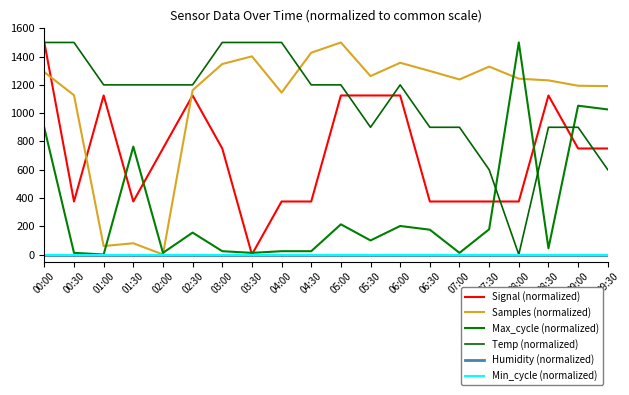

True or false: Signal (normalized) and Humidity (normalized) cross at least once.

False